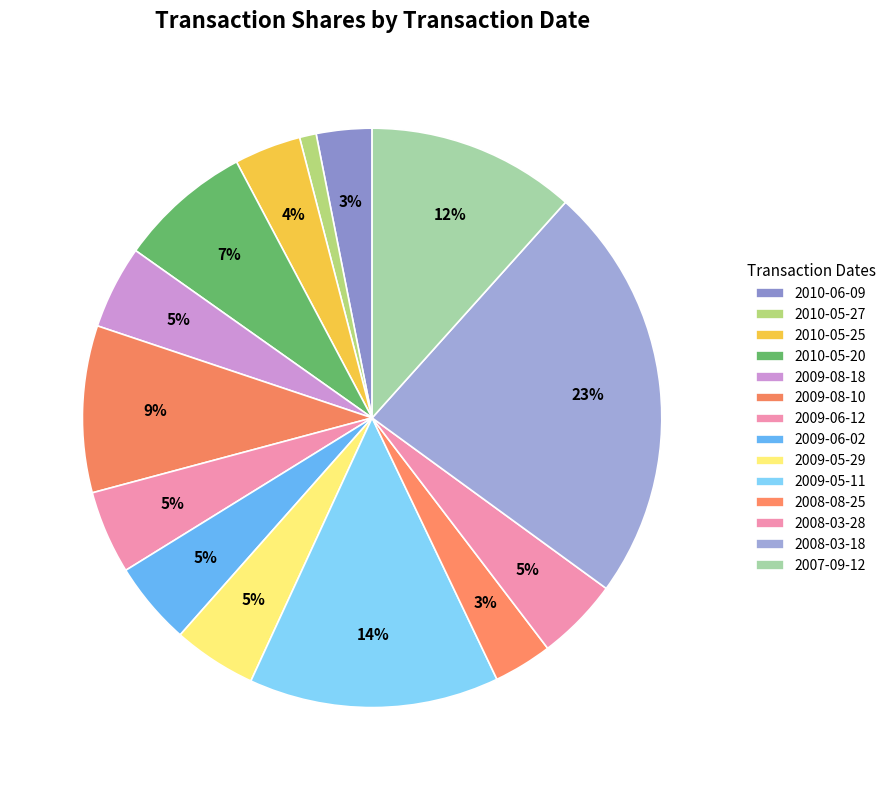

To the nearest percent, what portion does 2010-05-25 represent?

4%